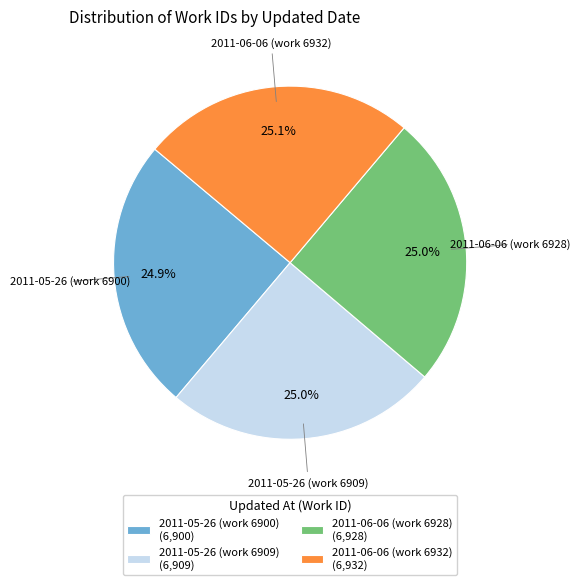

To the nearest percent, what percentage of the pie is 2011-05-26 (work 6909)?

25%